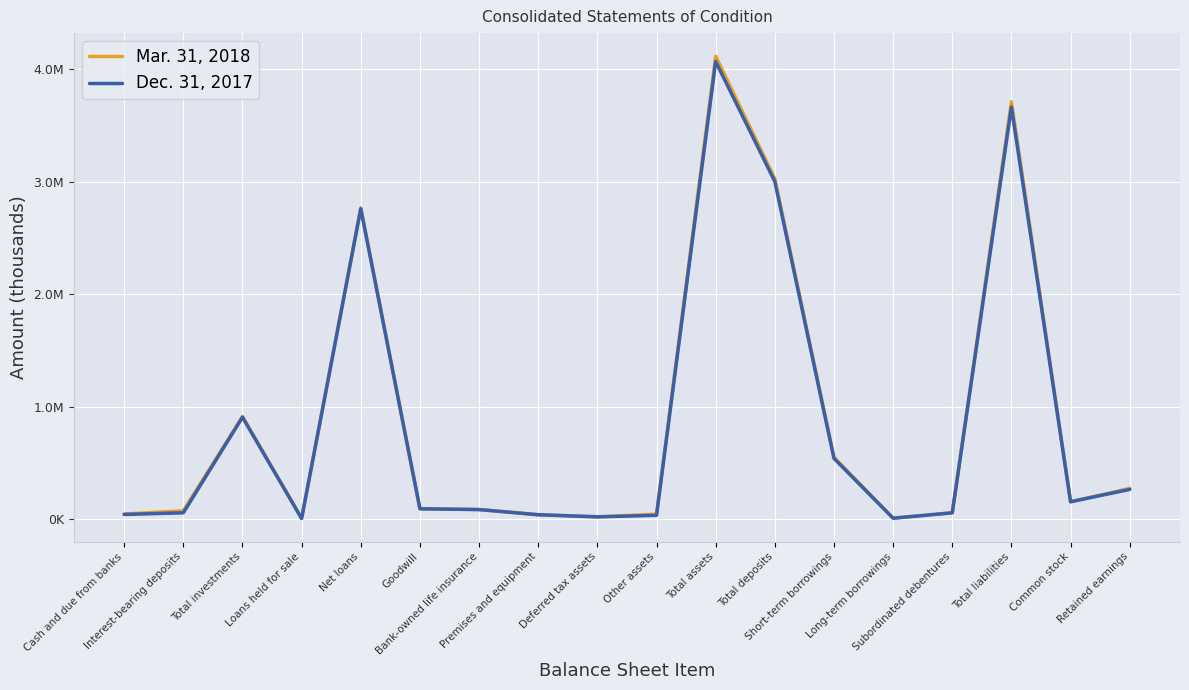

List the series in order of their peak value, lowest first.

Dec. 31, 2017, Mar. 31, 2018